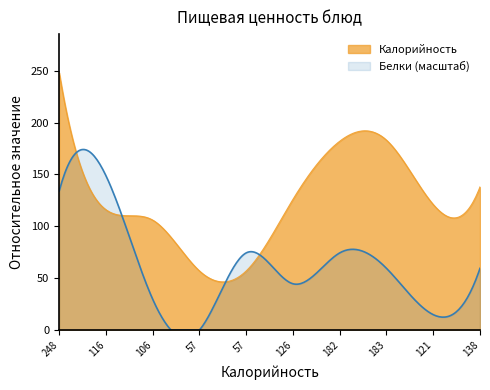

List the series in order of their overall mean, lowest first.

Белки (масштаб), Калорийность